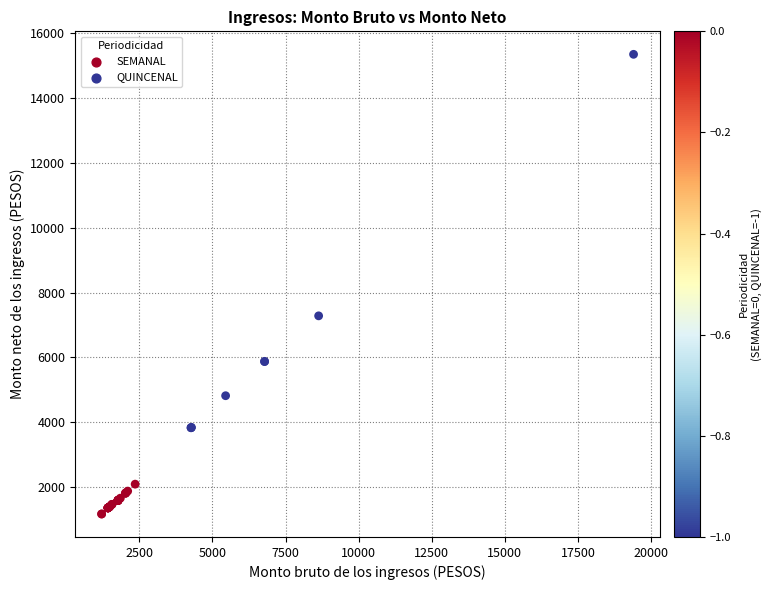

What Y value in the scatter plot is closest to 8259?

7283